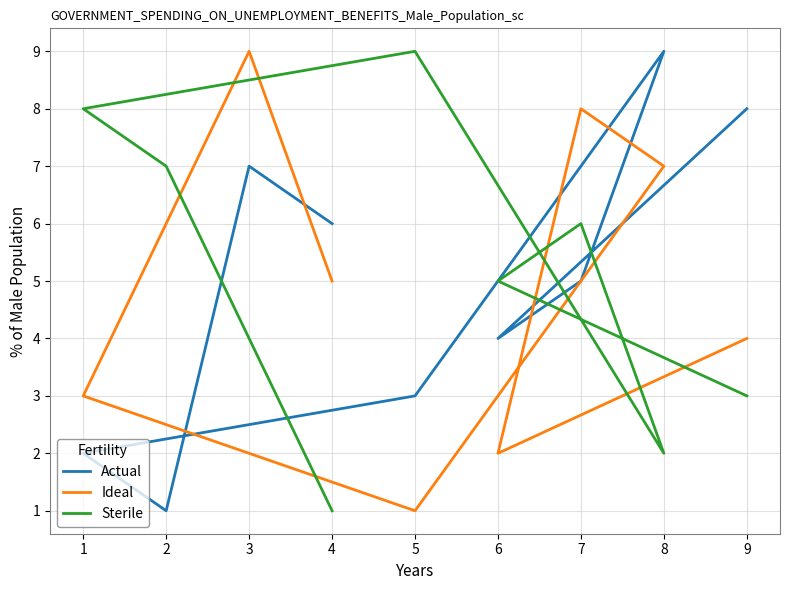

What is the maximum value shown in the chart?

9